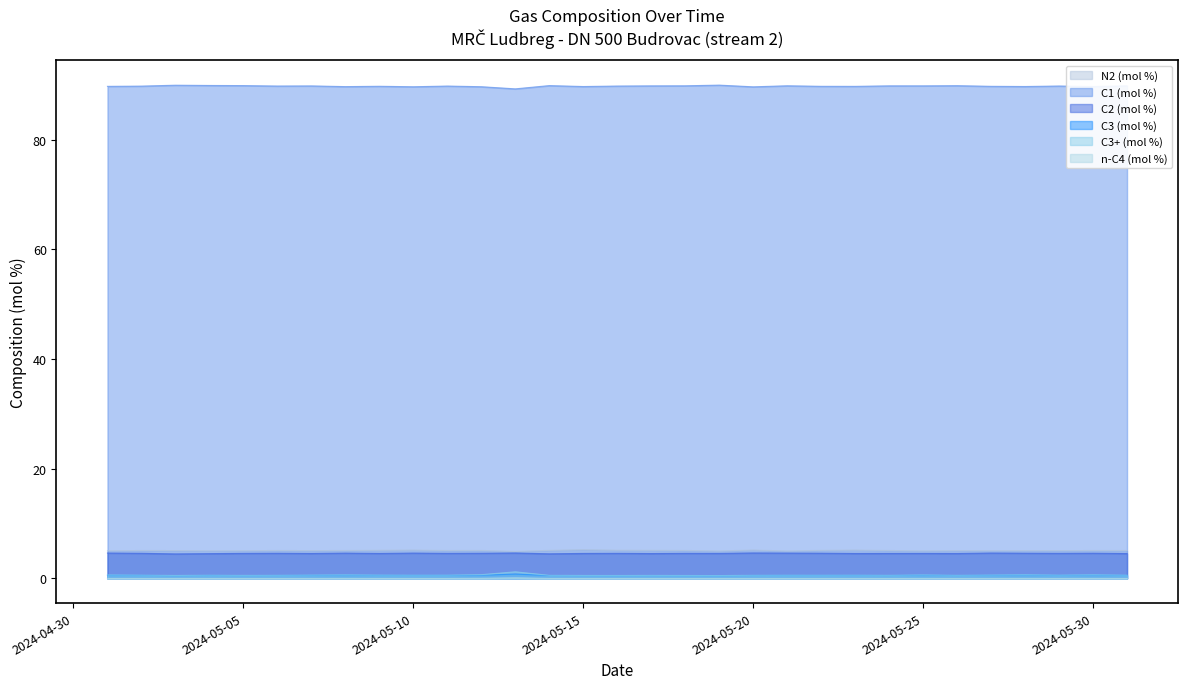

What is the maximum value shown in the chart?

89.9